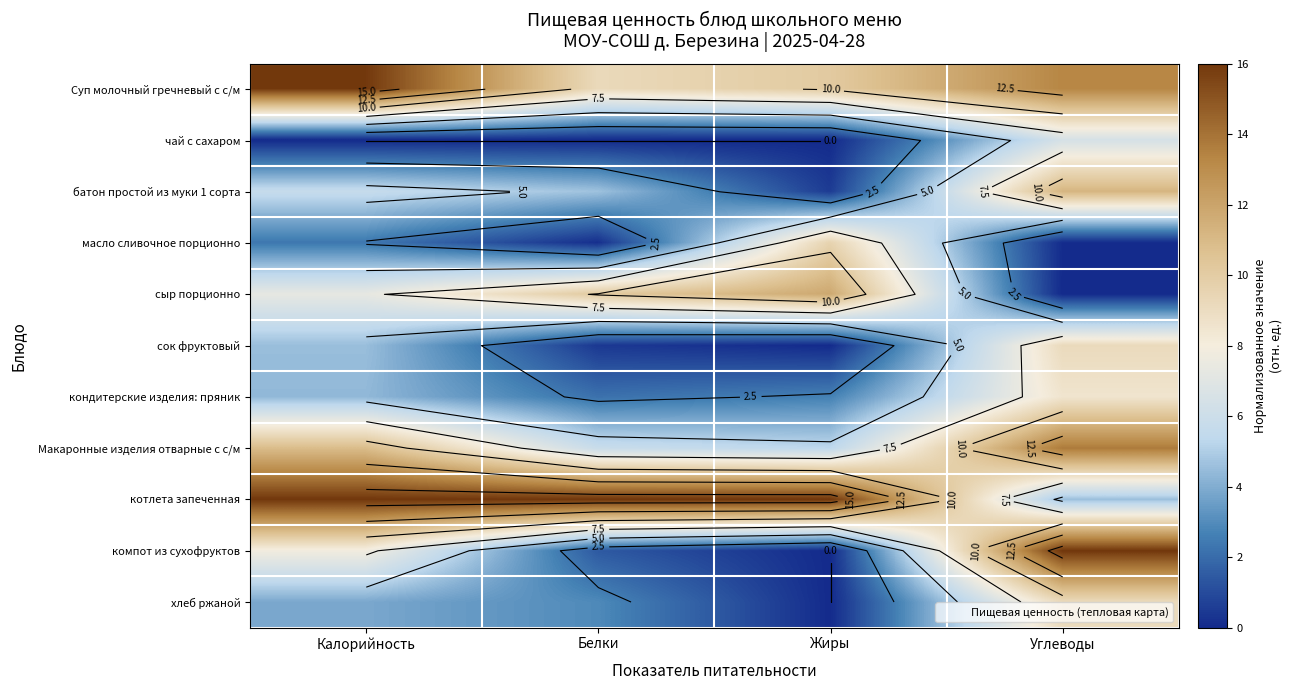

What is the average value of the батон простой из муки 1 сорта series?

5.5